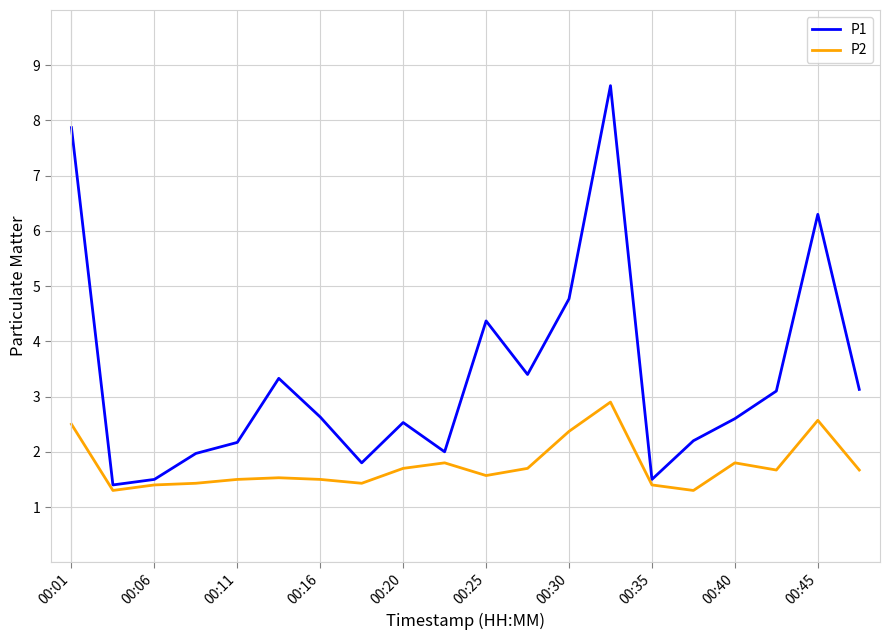

In P1, how many points are higher than both neighbors (excluding endpoints)?

5